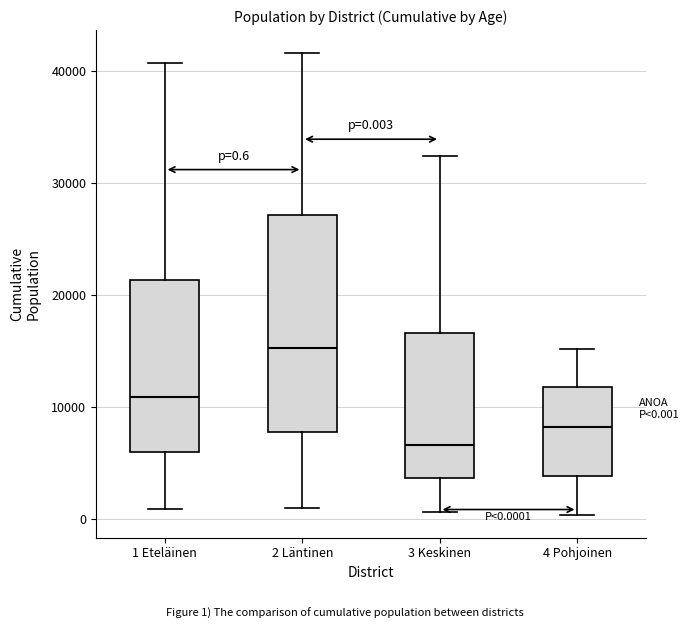

Which box is the tallest, from its lower edge to its upper edge?

2 Läntinen